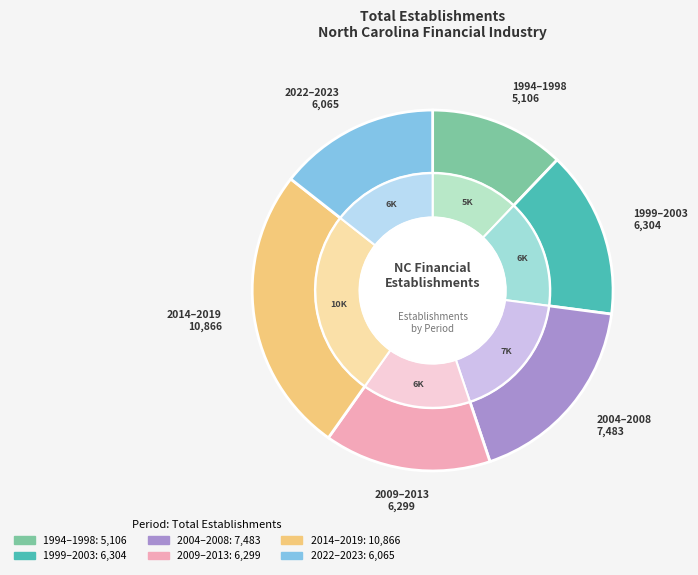

Is there a majority slice in this chart?

No